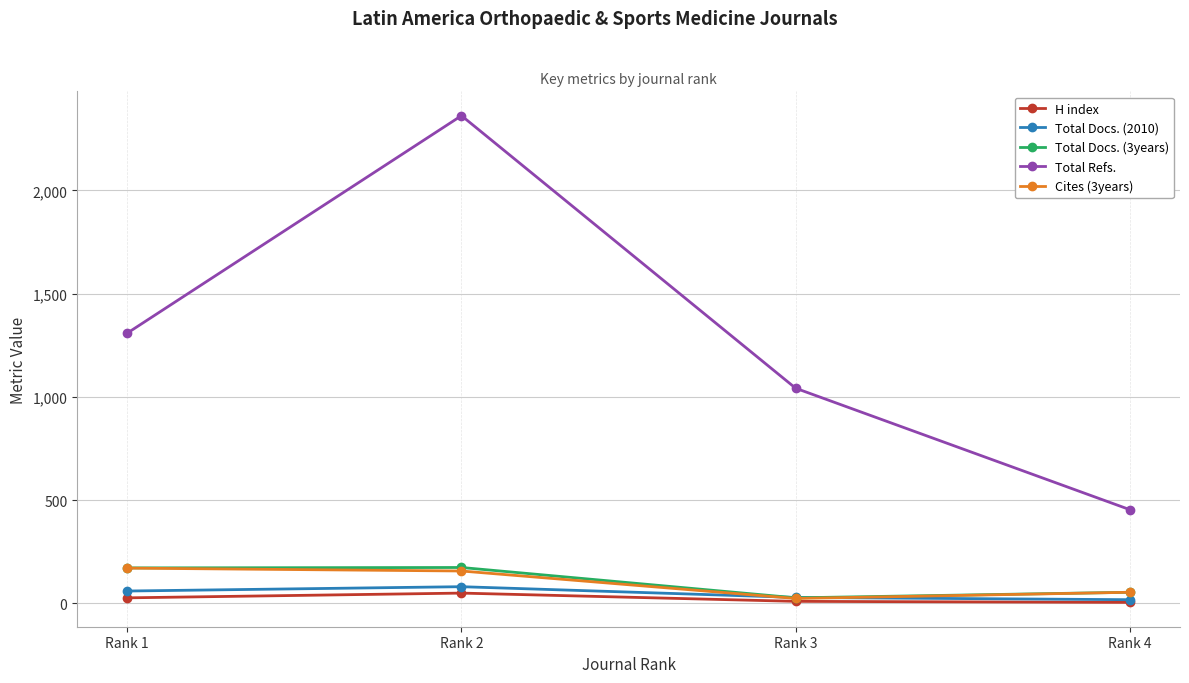

Does the chart display data point markers on the line(s)?

Yes